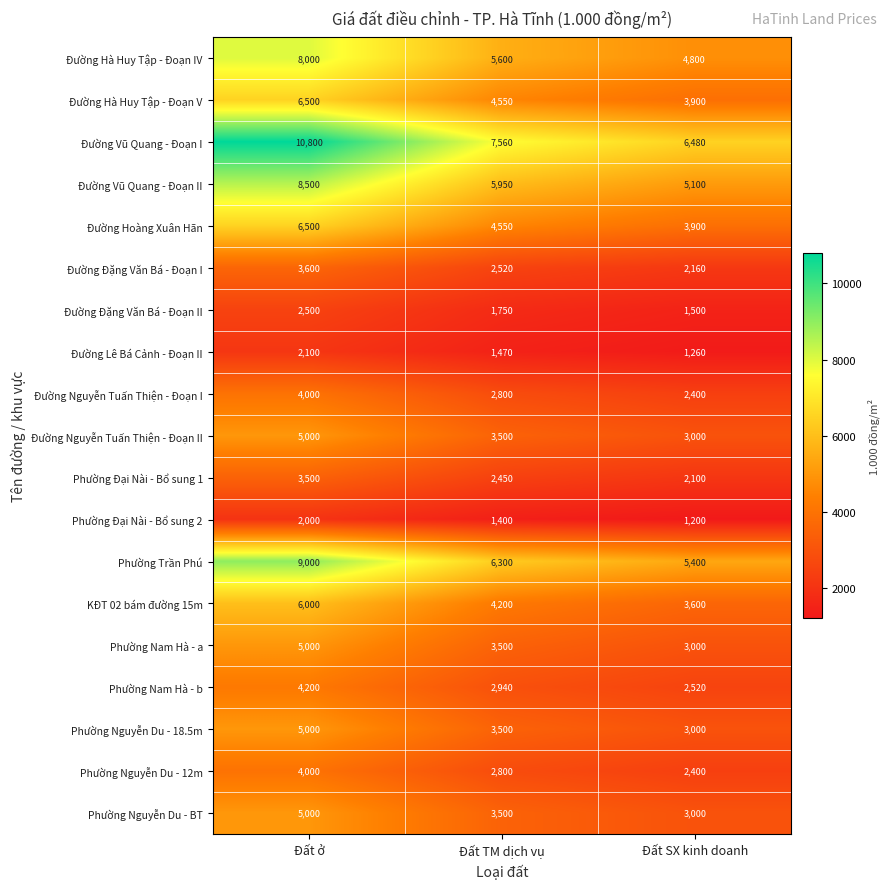

Count the Đường Hà Huy Tập - Đoạn IV values in the range 4800 to 8000.

3